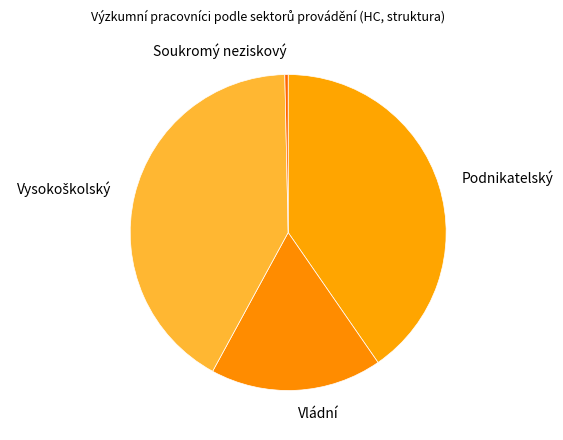

Does Soukromý neziskový account for over 50% of the chart?

No